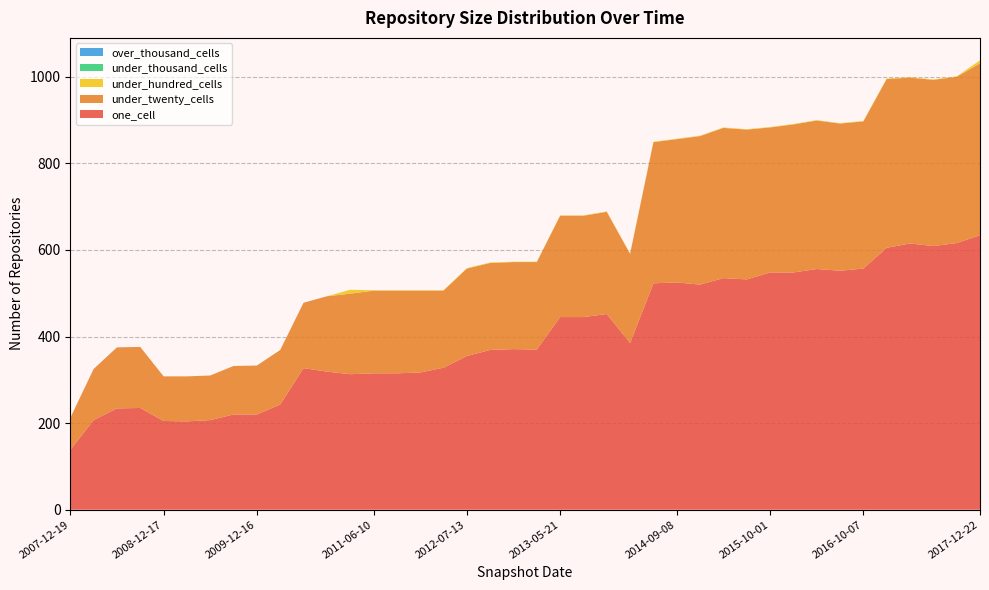

Reading left to right, transcribe all the data shown in this chart.

one_cell: 2007-12-19=138	2008-04-01=207	2008-06-27=234	2008-10-10=235	2008-12-17=205	2009-04-06=204	2009-06-17=207	2009-09-25=220	2009-12-16=220	2010-04-01=243	2010-07-26=327	2010-11-17=319	2011-02-21=313	2011-06-10=315	2011-09-05=315	2012-01-18=317	2012-03-26=328	2012-07-13=355	2012-10-31=369	2012-12-11=371	2013-02-20=370	2013-05-21=445	2013-07-09=445	2013-09-10=452	2013-12-20=385	2014-03-28=523	2014-09-08=525	2015-01-19=520	2015-04-09=535	2015-07-03=532	2015-10-01=548	2016-01-04=548	2016-04-05=556	2016-07-04=552	2016-10-07=557	2016-12-27=605	2017-04-12=615	2017-07-24=609	2017-10-12=616	2017-12-22=634
under_twenty_cells: 2007-12-19=74	2008-04-01=118	2008-06-27=141	2008-10-10=141	2008-12-17=103	2009-04-06=104	2009-06-17=103	2009-09-25=112	2009-12-16=113	2010-04-01=126	2010-07-26=151	2010-11-17=174	2011-02-21=186	2011-06-10=191	2011-09-05=191	2012-01-18=189	2012-03-26=178	2012-07-13=202	2012-10-31=201	2012-12-11=201	2013-02-20=202	2013-05-21=234	2013-07-09=234	2013-09-10=236	2013-12-20=206	2014-03-28=326	2014-09-08=331	2015-01-19=343	2015-04-09=347	2015-07-03=346	2015-10-01=335	2016-01-04=342	2016-04-05=343	2016-07-04=340	2016-10-07=340	2016-12-27=390	2017-04-12=383	2017-07-24=384	2017-10-12=384	2017-12-22=397
under_hundred_cells: 2007-12-19=0	2008-04-01=0	2008-06-27=0	2008-10-10=0	2008-12-17=0	2009-04-06=0	2009-06-17=0	2009-09-25=0	2009-12-16=0	2010-04-01=0	2010-07-26=0	2010-11-17=0	2011-02-21=9	2011-06-10=1	2011-09-05=1	2012-01-18=1	2012-03-26=1	2012-07-13=1	2012-10-31=1	2012-12-11=1	2013-02-20=1	2013-05-21=1	2013-07-09=1	2013-09-10=1	2013-12-20=1	2014-03-28=1	2014-09-08=1	2015-01-19=1	2015-04-09=1	2015-07-03=1	2015-10-01=1	2016-01-04=1	2016-04-05=1	2016-07-04=1	2016-10-07=1	2016-12-27=1	2017-04-12=1	2017-07-24=1	2017-10-12=1	2017-12-22=7
under_thousand_cells: 2007-12-19=0	2008-04-01=0	2008-06-27=0	2008-10-10=0	2008-12-17=0	2009-04-06=0	2009-06-17=0	2009-09-25=0	2009-12-16=0	2010-04-01=0	2010-07-26=0	2010-11-17=0	2011-02-21=0	2011-06-10=0	2011-09-05=0	2012-01-18=0	2012-03-26=0	2012-07-13=0	2012-10-31=0	2012-12-11=0	2013-02-20=0	2013-05-21=0	2013-07-09=0	2013-09-10=0	2013-12-20=0	2014-03-28=0	2014-09-08=0	2015-01-19=0	2015-04-09=0	2015-07-03=0	2015-10-01=0	2016-01-04=0	2016-04-05=0	2016-07-04=0	2016-10-07=0	2016-12-27=0	2017-04-12=0	2017-07-24=0	2017-10-12=0	2017-12-22=0
over_thousand_cells: 2007-12-19=0	2008-04-01=0	2008-06-27=0	2008-10-10=0	2008-12-17=0	2009-04-06=0	2009-06-17=0	2009-09-25=0	2009-12-16=0	2010-04-01=0	2010-07-26=0	2010-11-17=0	2011-02-21=0	2011-06-10=0	2011-09-05=0	2012-01-18=0	2012-03-26=0	2012-07-13=0	2012-10-31=0	2012-12-11=0	2013-02-20=0	2013-05-21=0	2013-07-09=0	2013-09-10=0	2013-12-20=0	2014-03-28=0	2014-09-08=0	2015-01-19=0	2015-04-09=0	2015-07-03=0	2015-10-01=0	2016-01-04=0	2016-04-05=0	2016-07-04=0	2016-10-07=0	2016-12-27=0	2017-04-12=0	2017-07-24=0	2017-10-12=0	2017-12-22=0